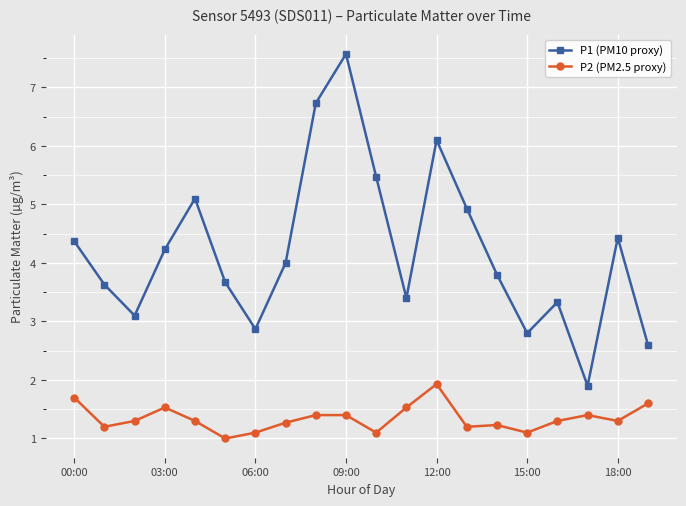

True or false: P2 (PM2.5 proxy) has more than 2 points higher than both neighbors.

True